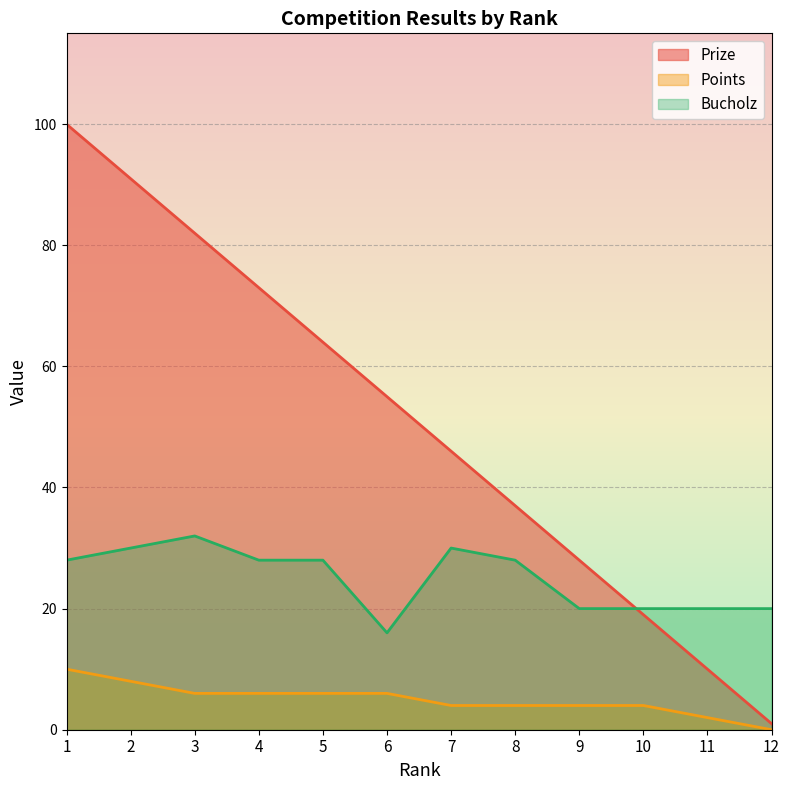

Is the value of Prize at 8 greater than the value of Bucholz at 9?

Yes